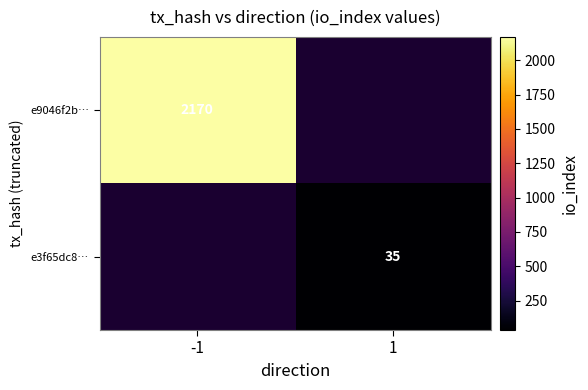

Is it true that e9046f2b… equals 2170 at -1?

True